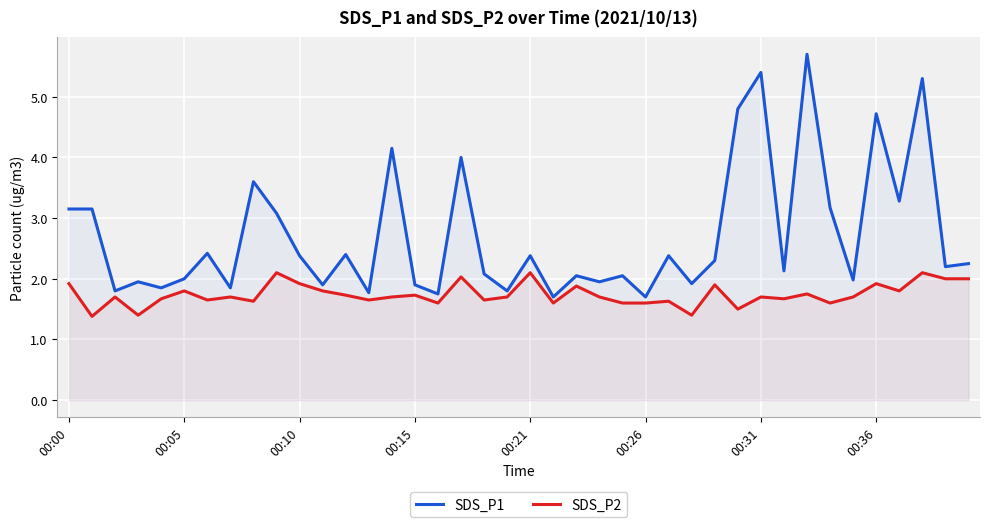

Is it true that SDS_P1 equals 0.6 at 00:15?

False